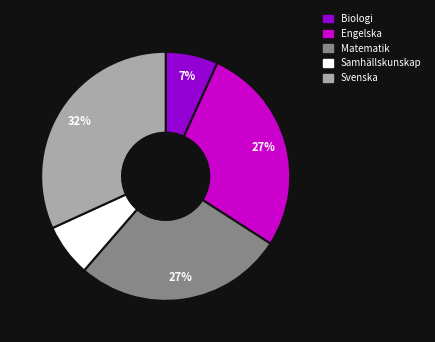

To the nearest percent, what is the combined percentage of Biologi and Engelska?

34%